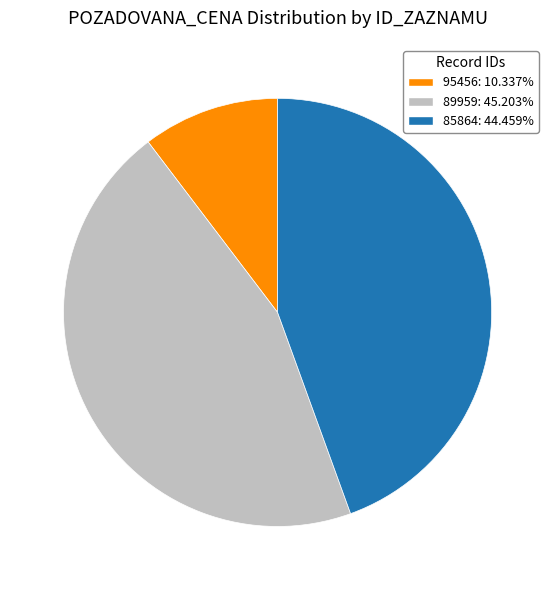

Is the sum of 85864 and 89959 greater than half?

Yes